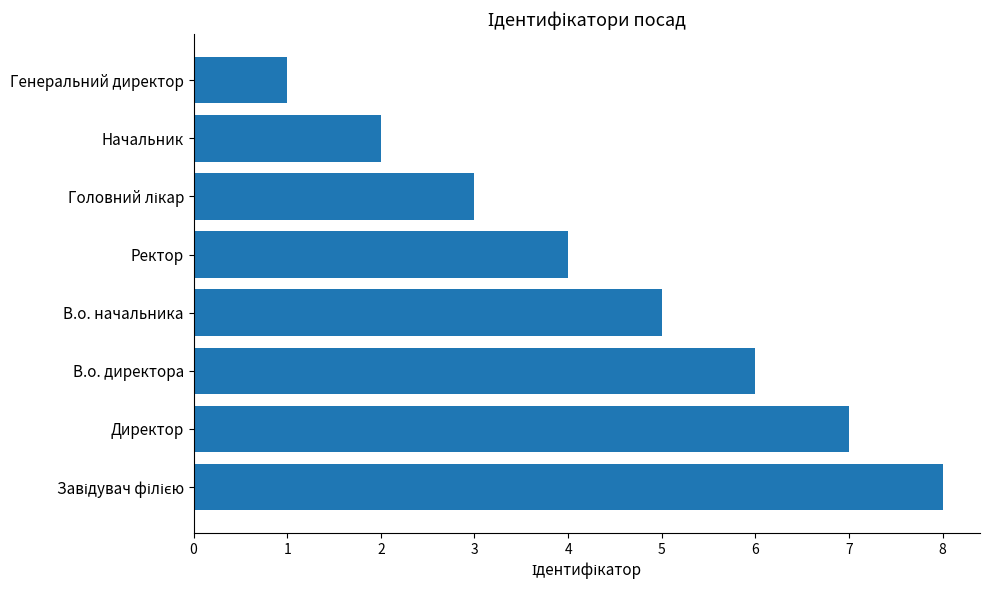

Which label corresponds to the smallest value in the chart?

Генеральний директор